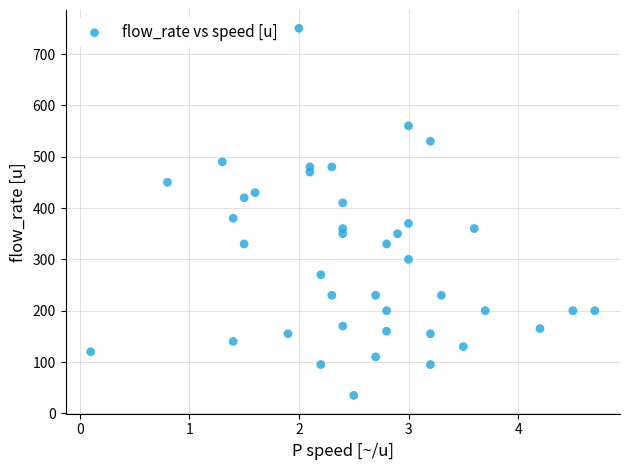

What is the range of Y values (max minus min)?

715